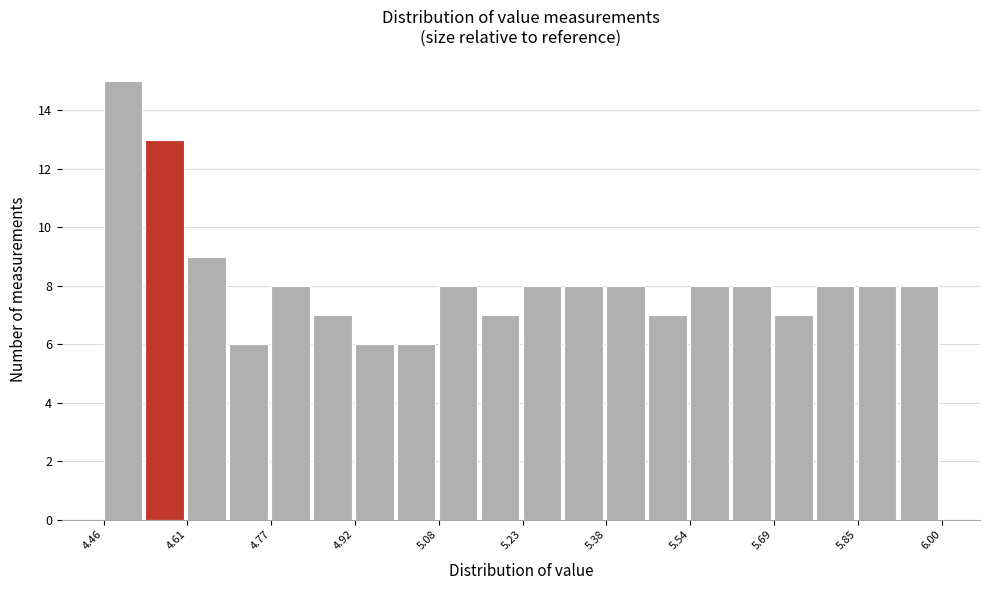

Read against the x-axis, roughly where is the centre of the tallest bar?

4.50